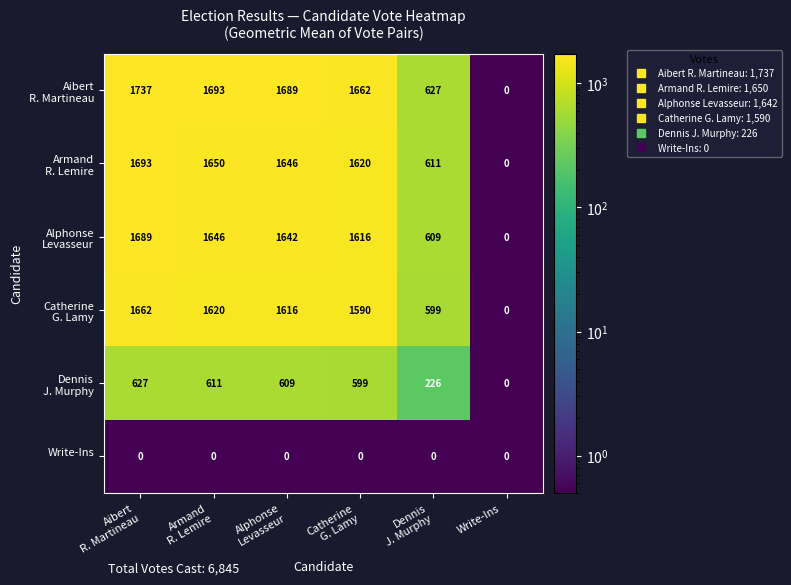

What is the maximum value shown in the chart?

1737